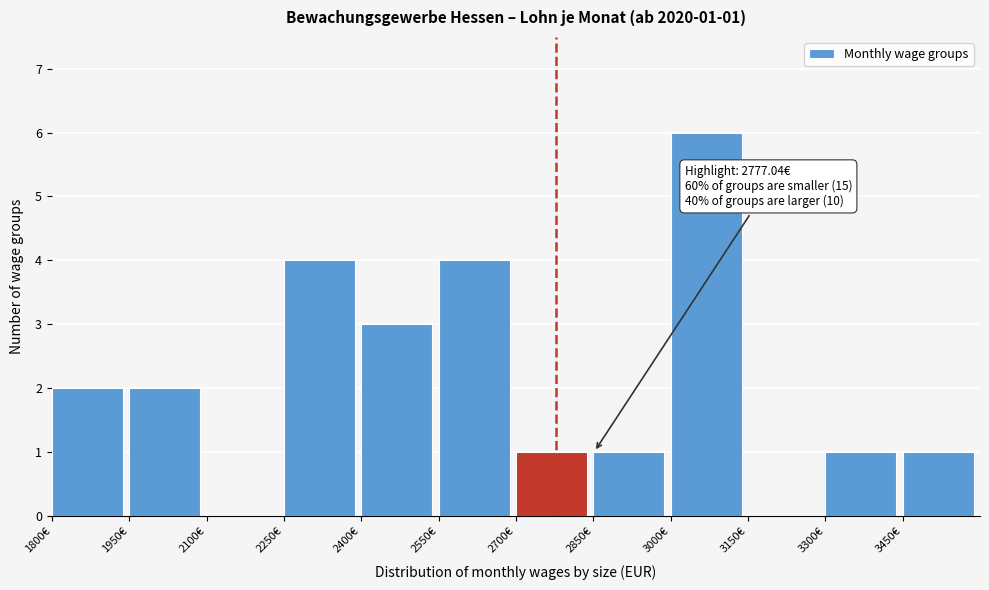

Which range on the x-axis has the tallest bar?

3000 to 3150